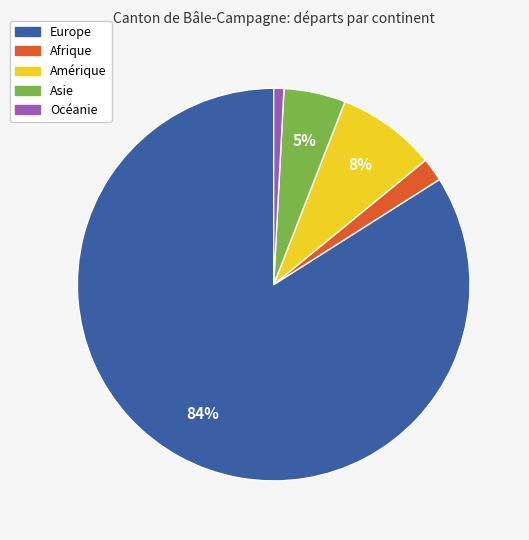

What percentage is the Océanie slice, to the nearest percent?

1%